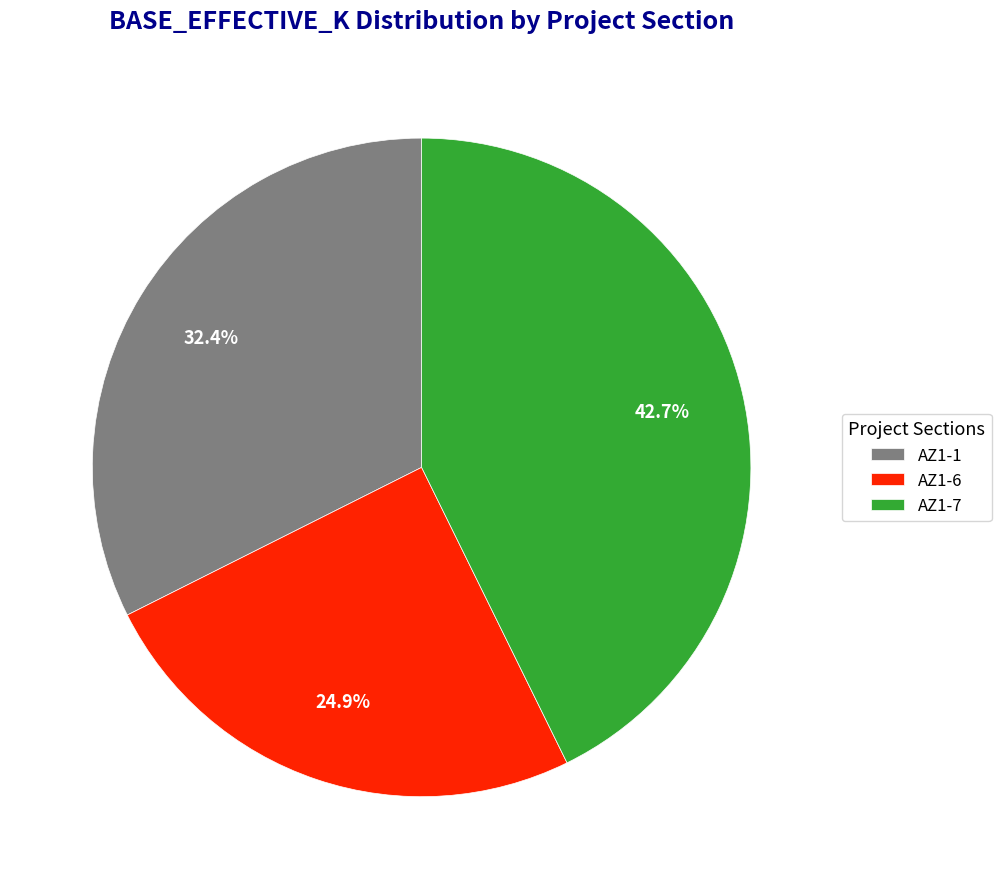

Approximately how many times larger is the value at AZ1-1 compared to AZ1-6?

1.3